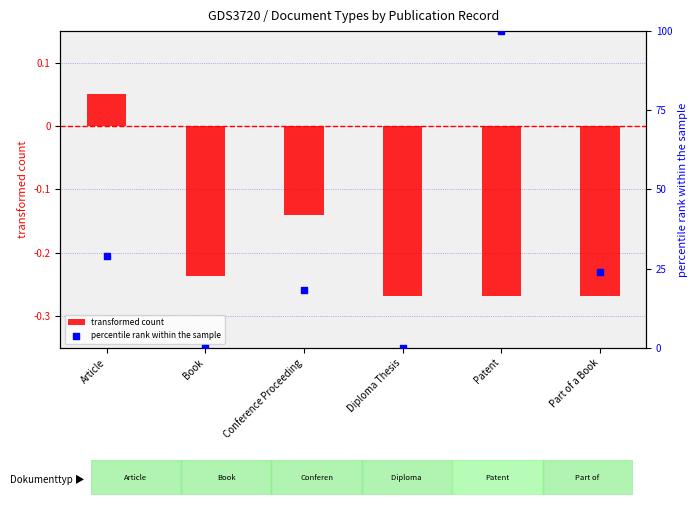

At how many categories does at least one series exceed 17?

4